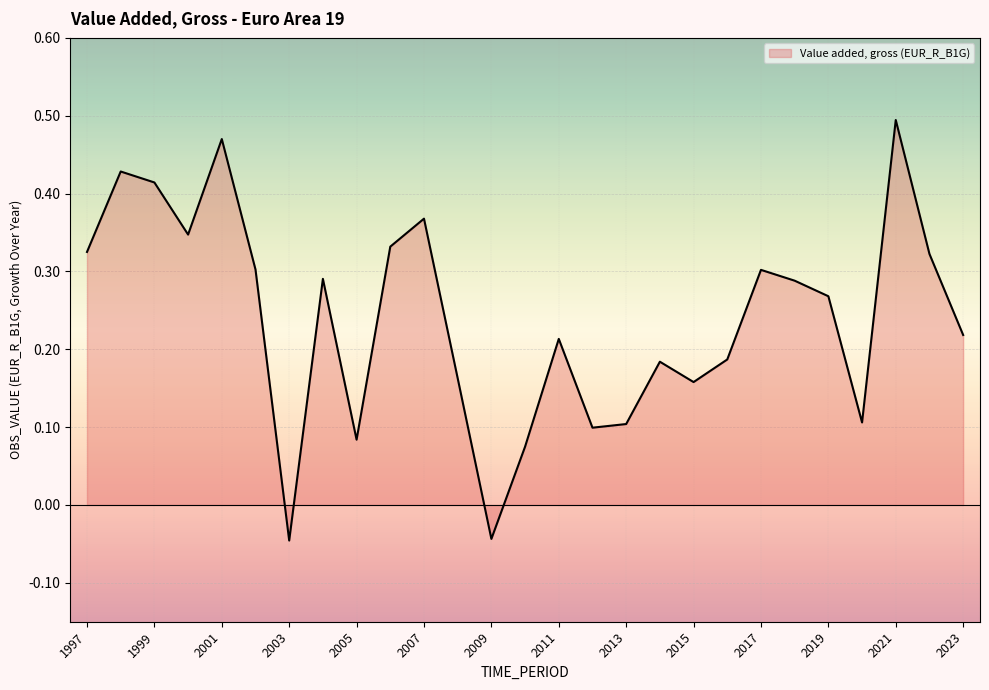

Which label corresponds to the largest value in the chart?

2021